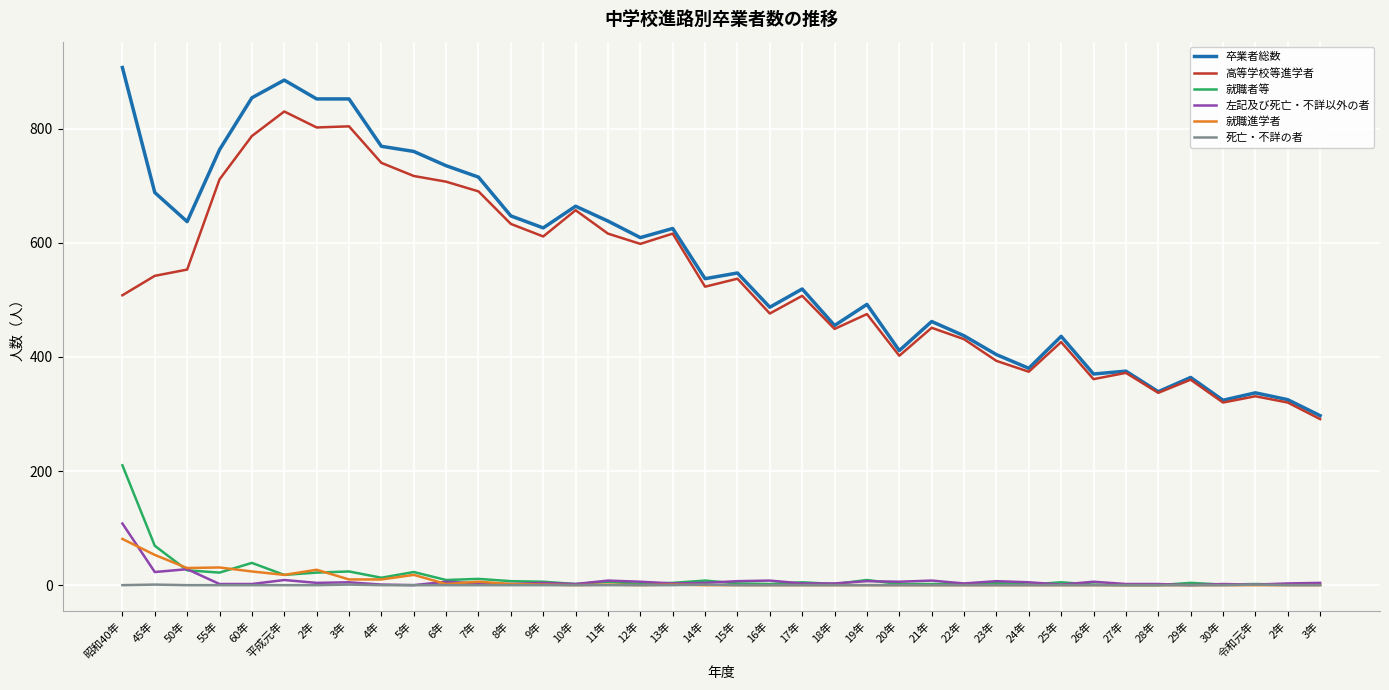

In 就職進学者, how many points are higher than both neighbors (excluding endpoints)?

6